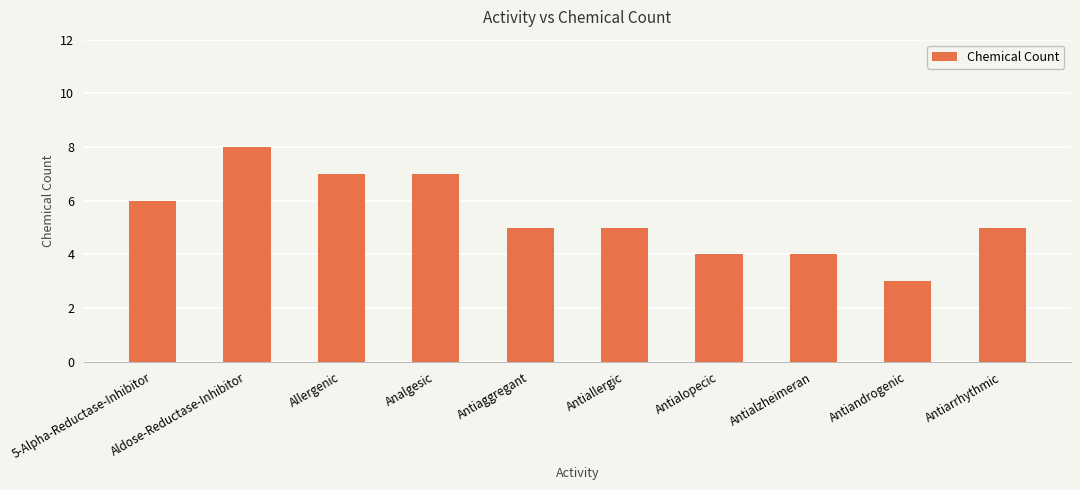

Is it true that the value at Antiaggregant is 9?

False